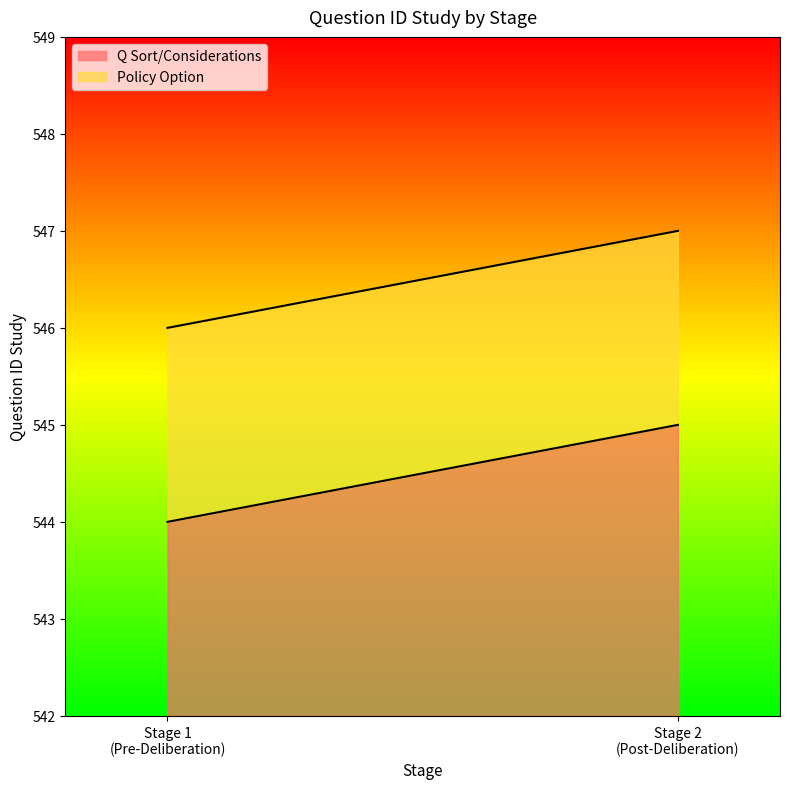

Reading left to right, list all the values displayed in this chart.

Q Sort/Considerations: 1=544	2=545
Policy Option: 1=546	2=547